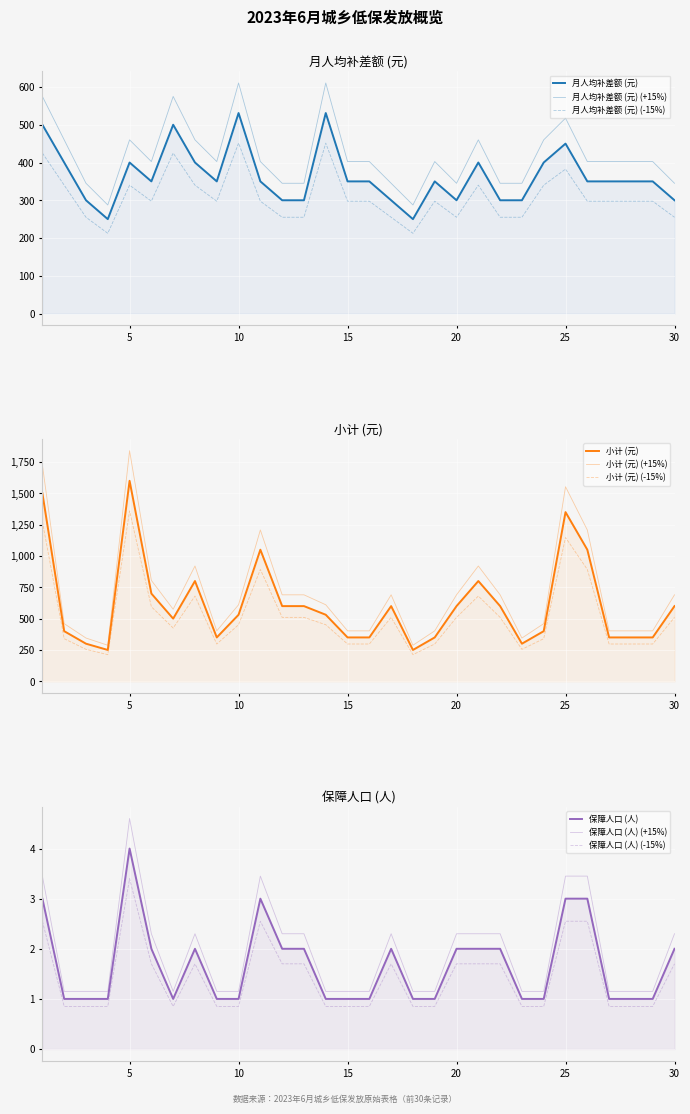

List the series in order of their overall mean, lowest first.

保障人口(col_2), 月人均补差额(col_4), 小计(col_3)